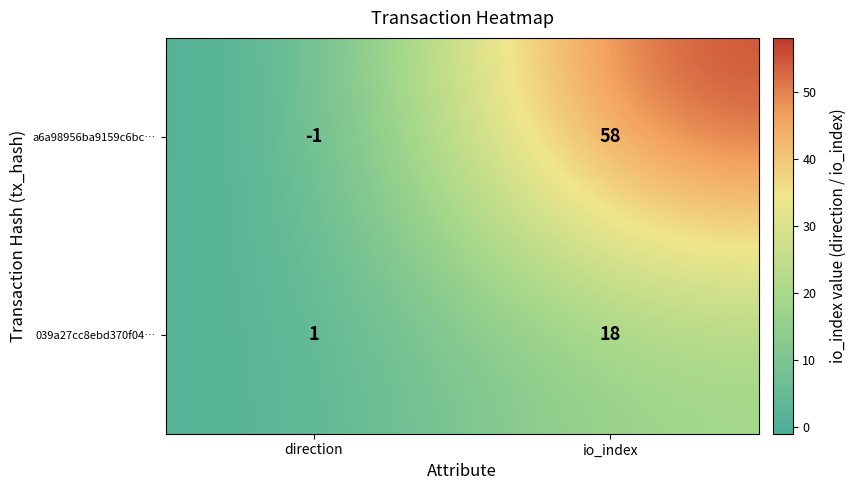

At which category is the sum across all series the highest?

io_index